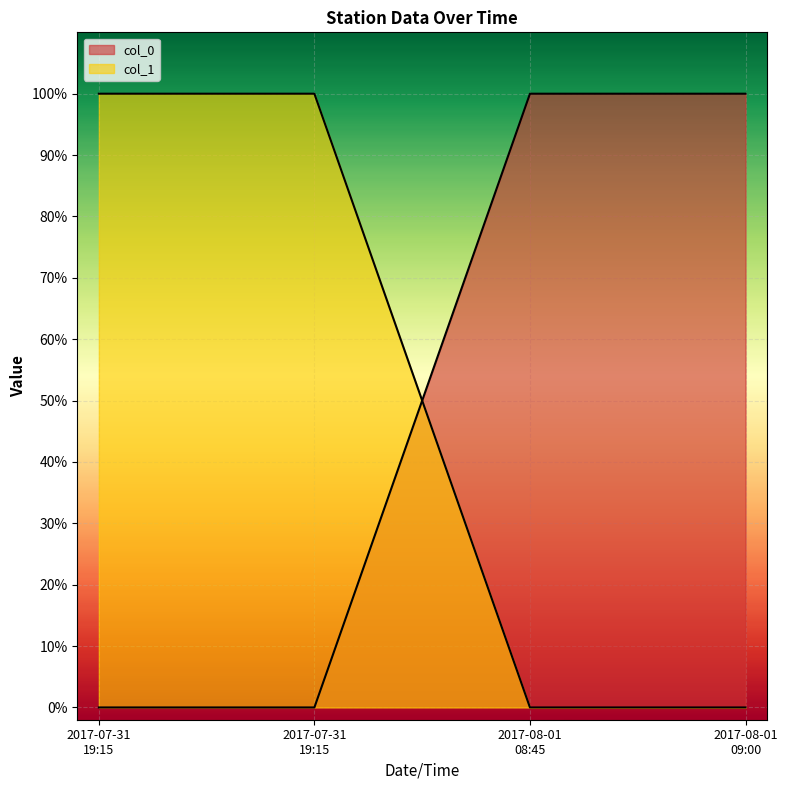

What is the label of the 1st point from the left?

2017-07-31 19:15